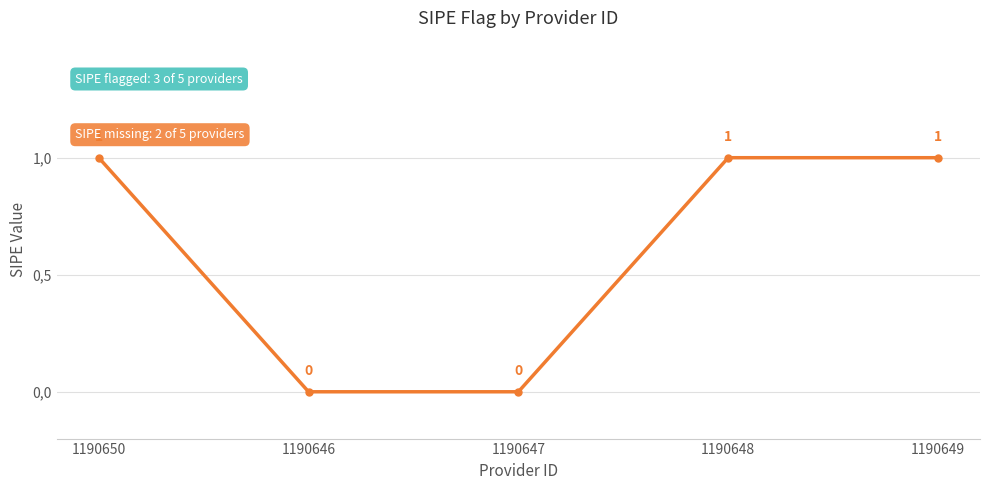

Which label corresponds to the largest value in the chart?

1190650